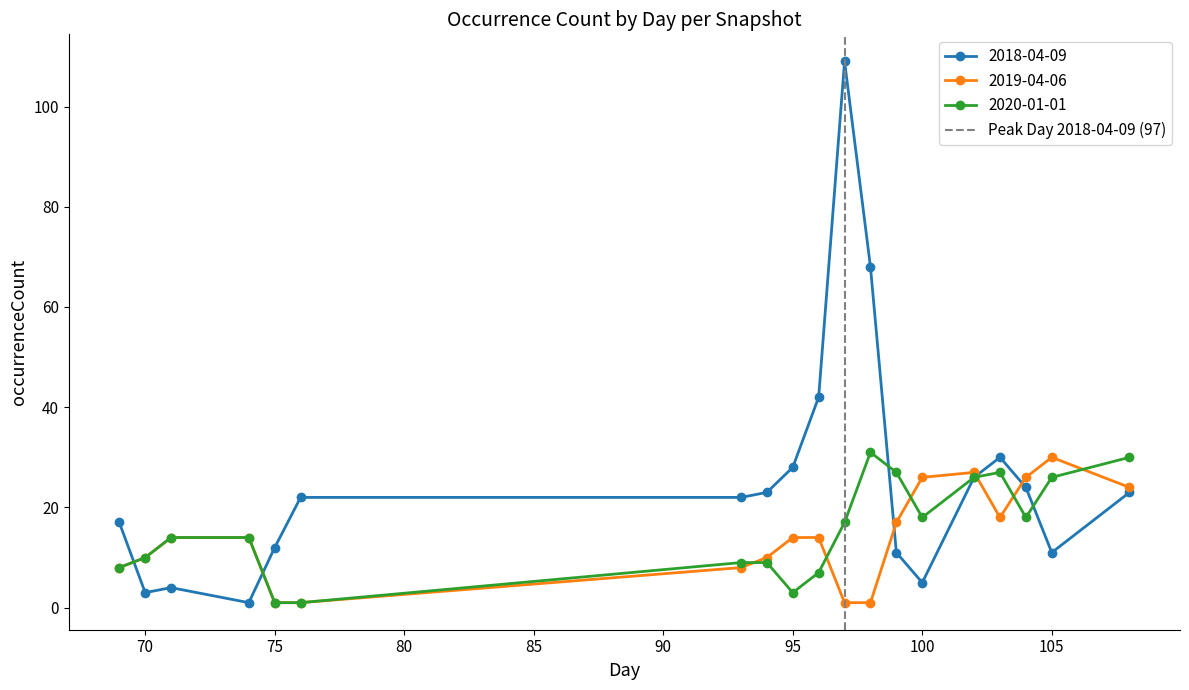

Which category has the highest value in the 2019-04-06 series?

105